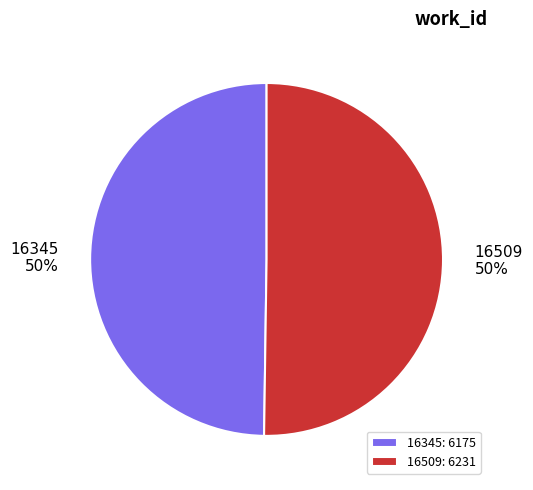

How many slices are in this pie chart?

2